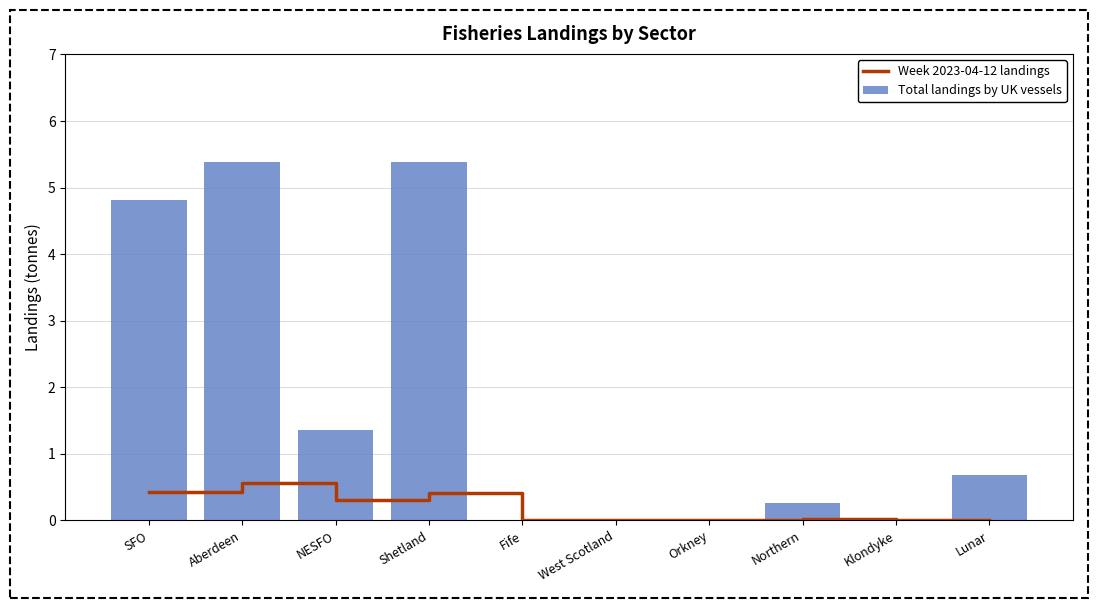

True or false: Week 2023-04-12 landings has a value of 0.4 at SFO.

True